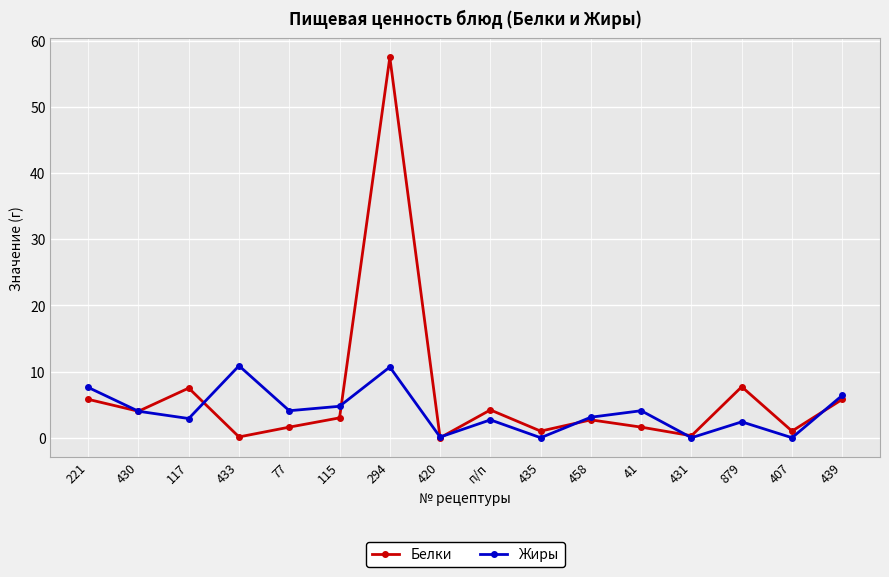

How many distinct data groups are displayed?

2